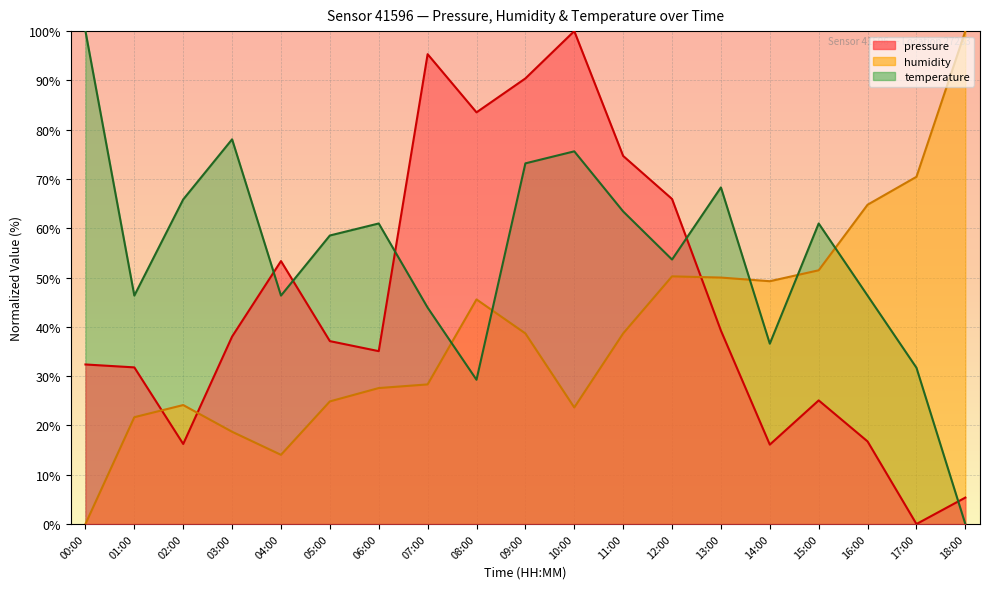

Is the value of humidity at 12:00 greater than the value of temperature at 06:00?

No